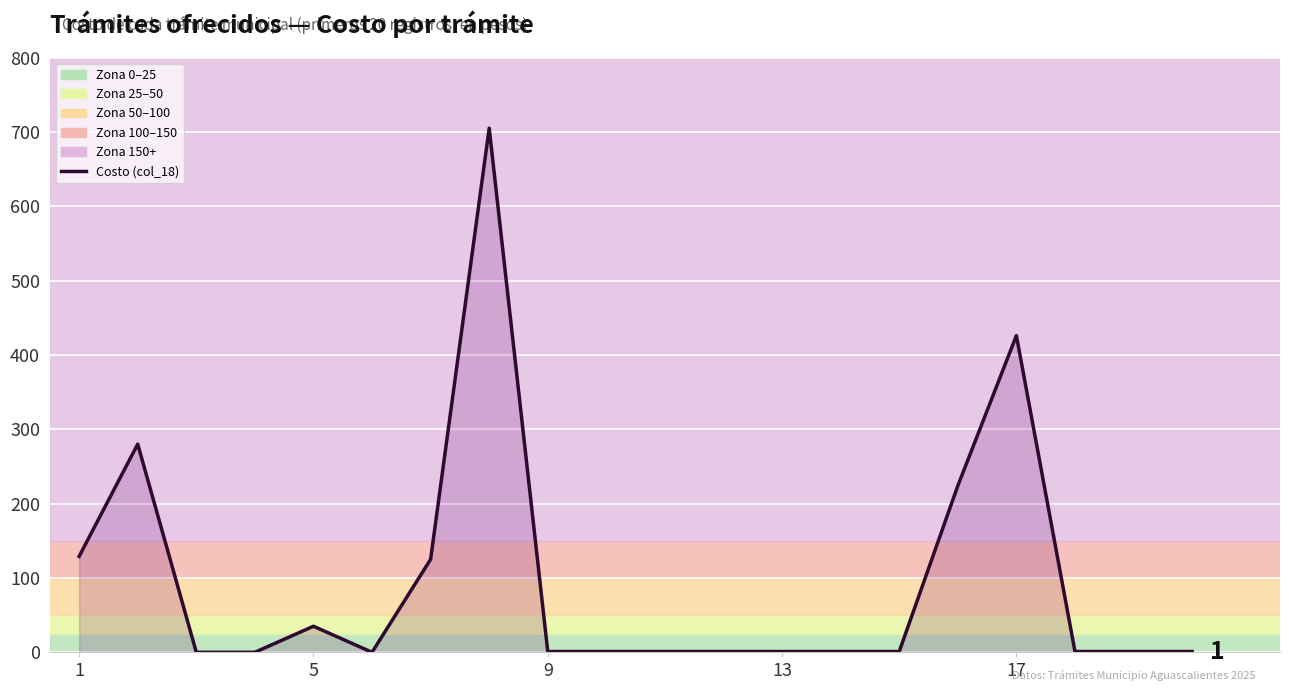

What is the maximum value shown in the chart?

705